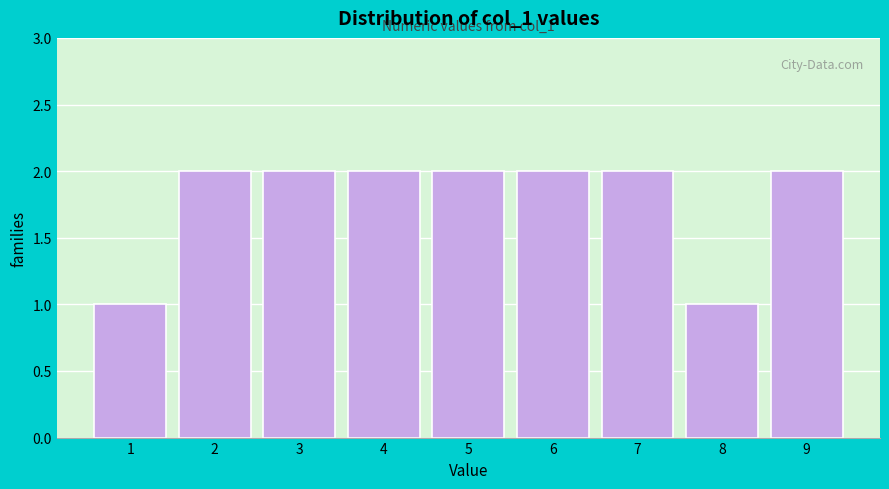

Reading left to right, what are all the values shown in this chart?

1=1	2=2	3=2	4=2	5=2	6=2	7=2	8=1	9=2